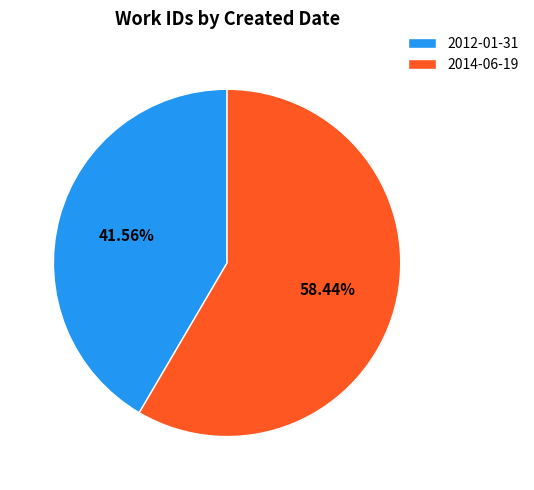

To the nearest percent, what is the combined percentage of 2014-06-19 and 2012-01-31?

100%